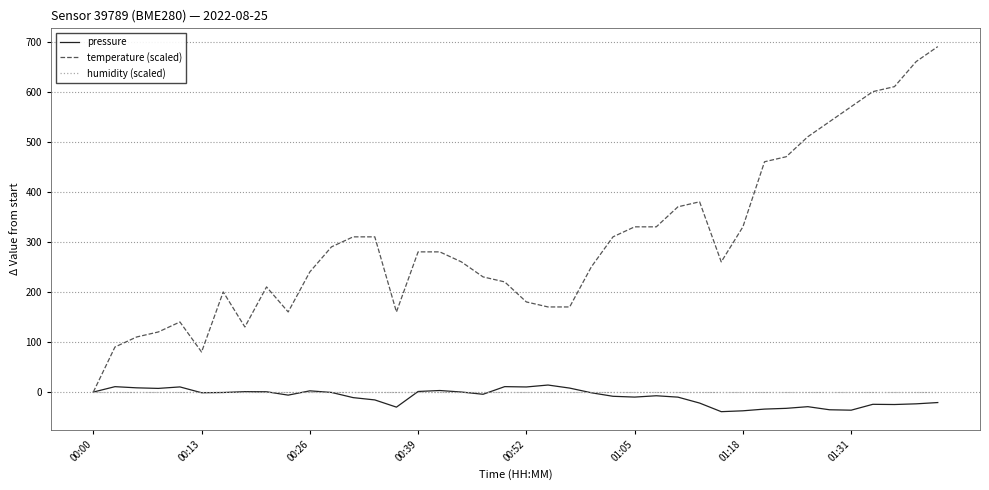

Which series has the largest total across all categories?

temperature (scaled)